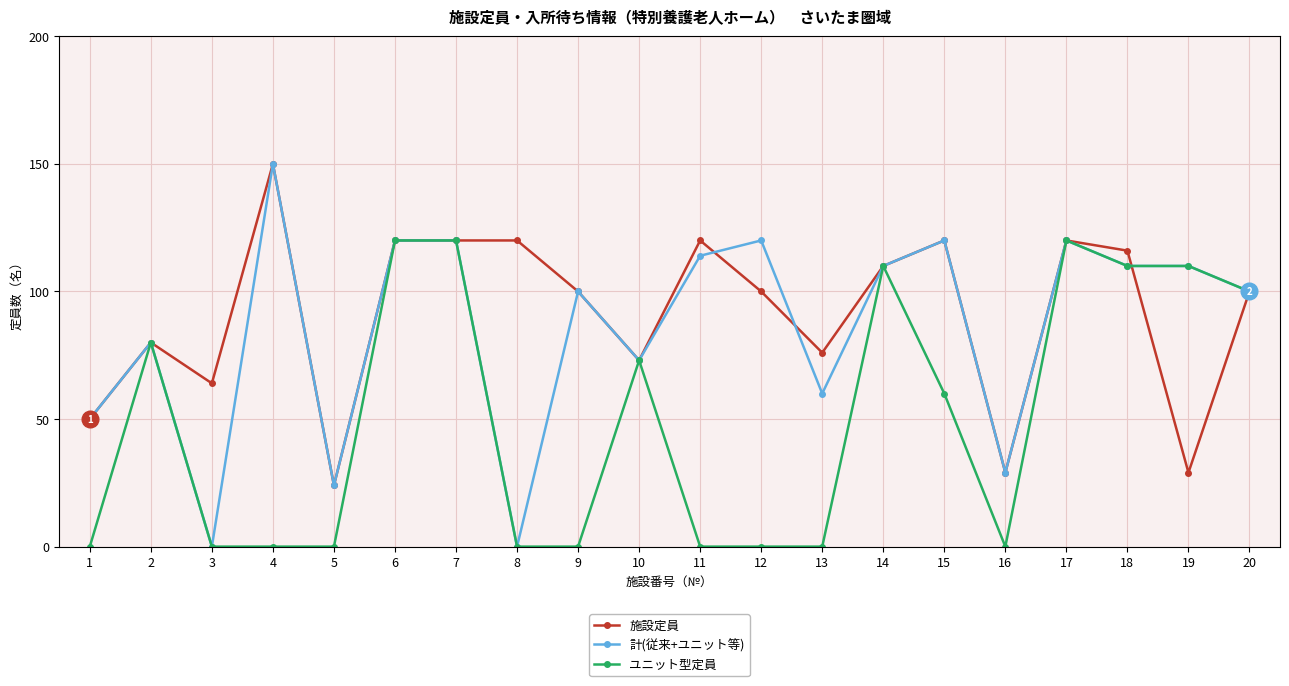

Rank the series at 12 from lowest to highest value.

ユニット型定員, 施設定員, 計(従来+ユニット等)